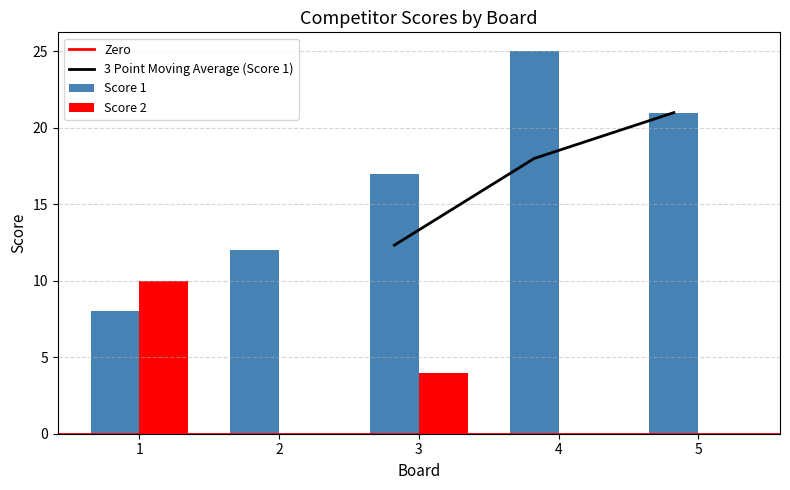

Where is Score 2 nearest to the value 5?

3